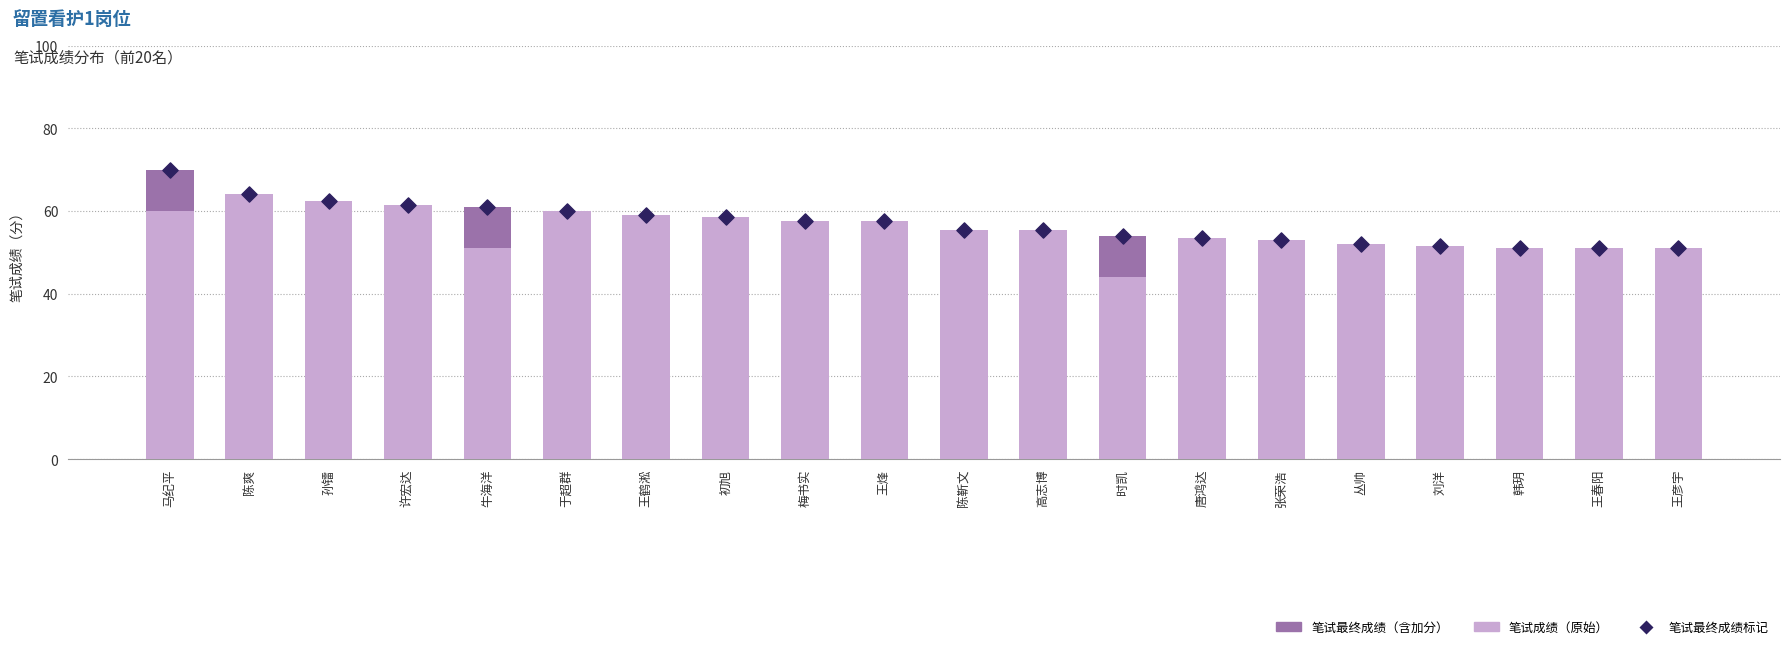

Is the value of 笔试最终成绩标记 at 韩玥 greater than the value of 笔试成绩（原始） at 于超群?

No